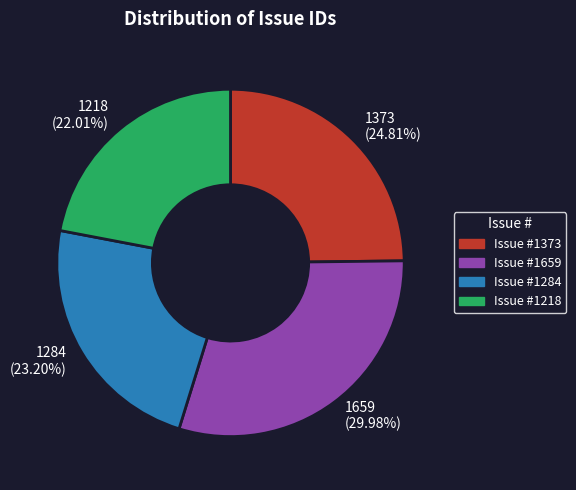

Which slice is the largest?

1659